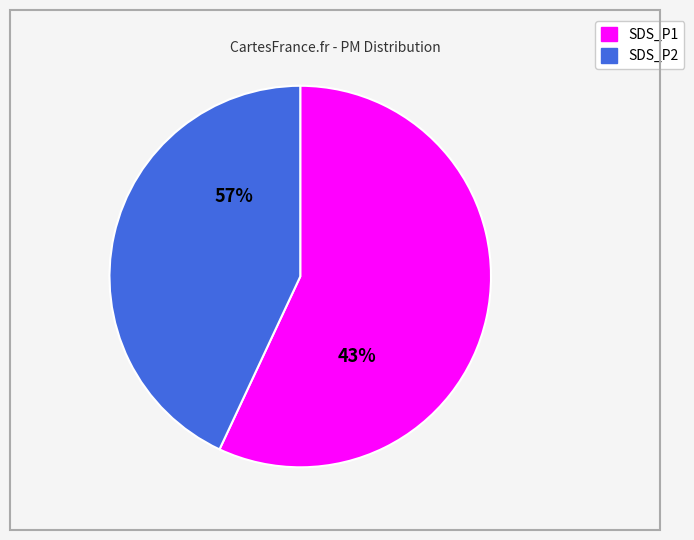

How many segments does this pie chart have?

2